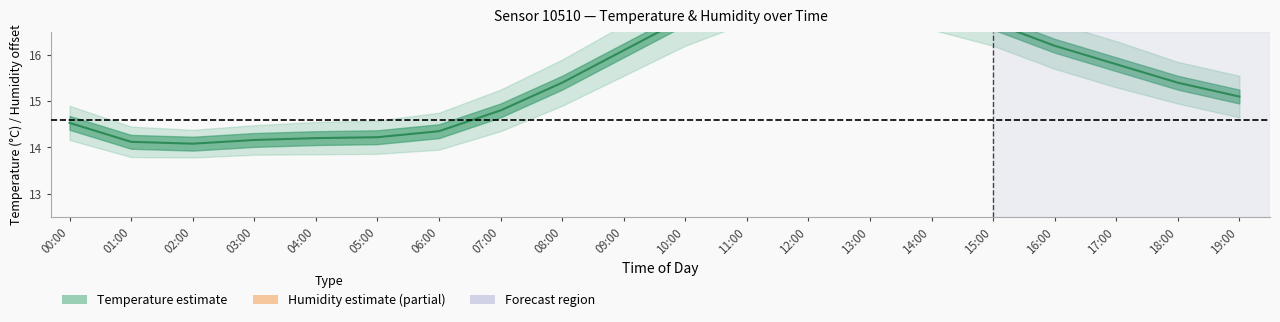

What position from the left is 19:00?

20